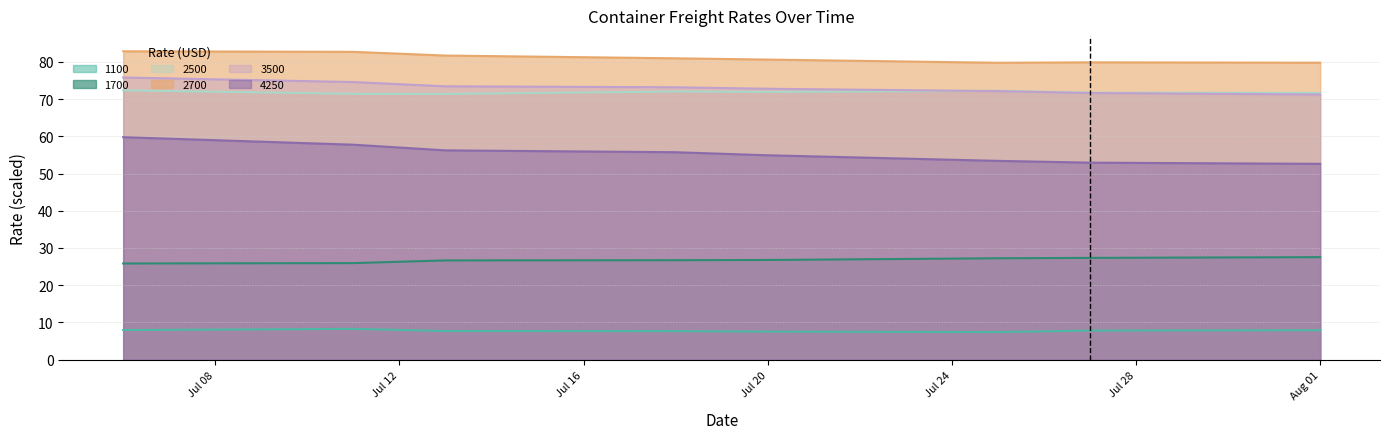

Reading left to right, extract all data points from this chart.

1100: 8.0	8.3	7.7	7.7	7.5	7.4	7.8	7.9
1700: 25.8	25.9	26.7	26.7	26.8	27.2	27.3	27.5
2500: 72.3	71.4	71.4	72.0	71.9	72.2	71.7	71.6
2700: 82.8	82.7	81.7	80.9	80.6	79.7	79.9	79.8
3500: 75.8	74.6	73.4	73.2	72.8	72.1	71.6	71.2
4250: 59.8	57.7	56.2	55.7	54.9	53.4	52.9	52.6